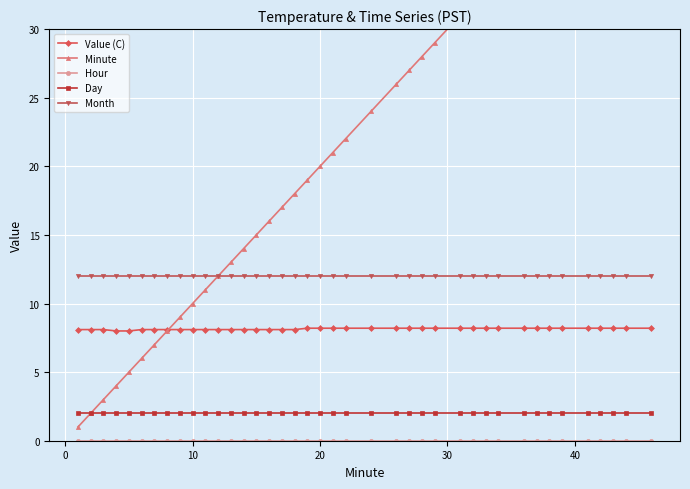

What is the minimum value for Value (C)?

8.0